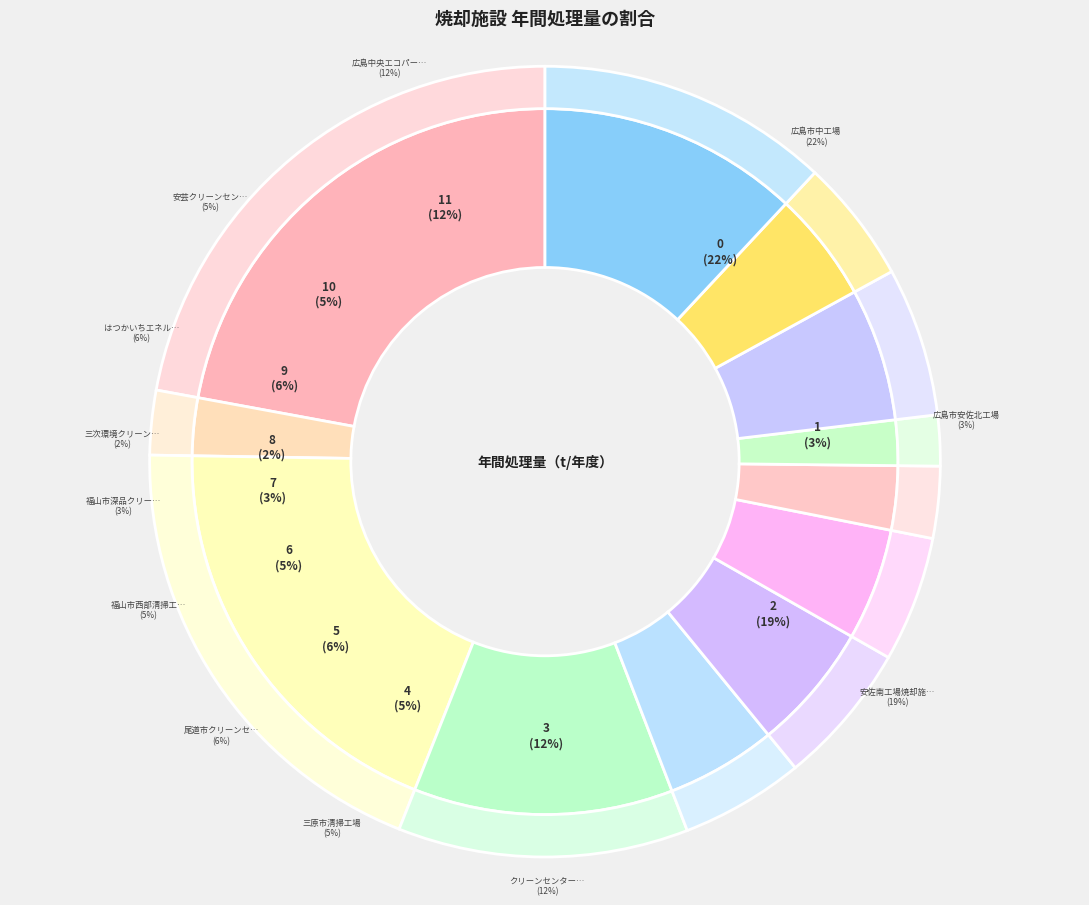

What is the change in value from クリーンセンターくれ(第3工場) to 尾道市クリーンセンター?

-35576.5